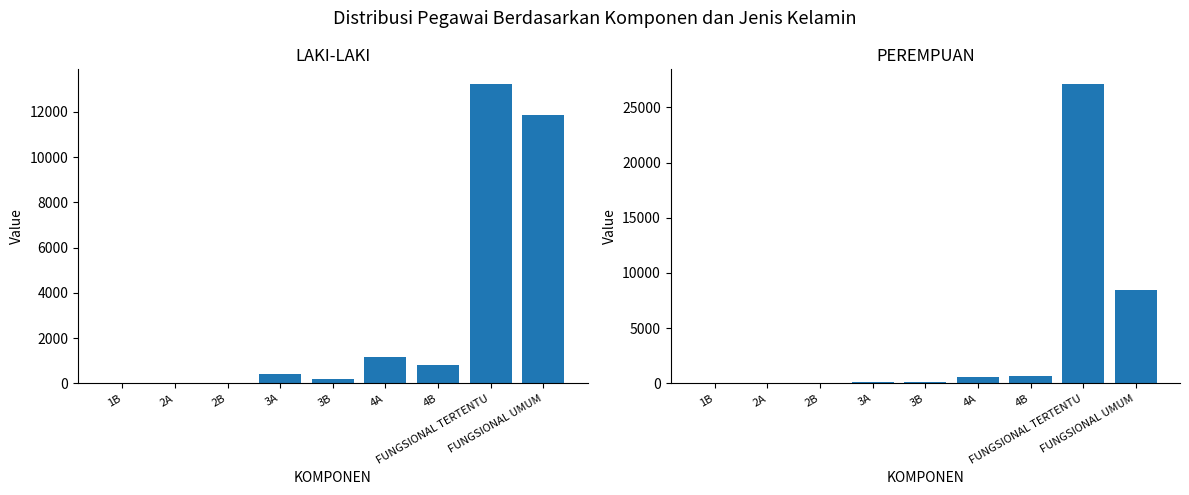

What position from the right is 2A?

8